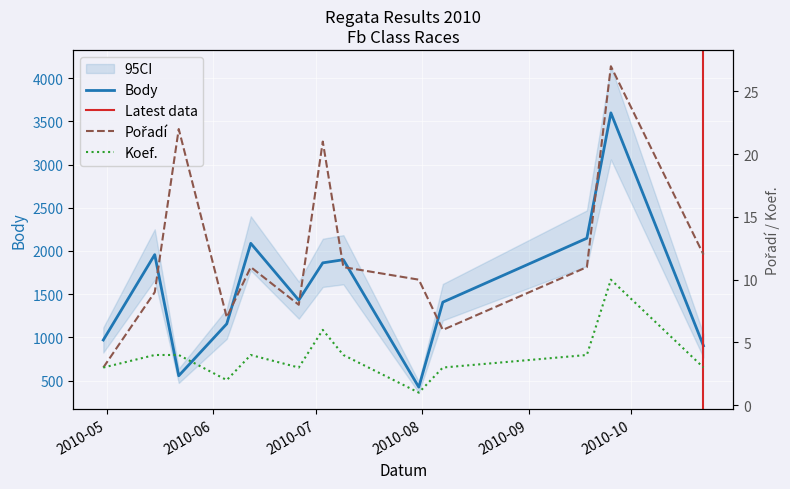

Reading left to right, extract all data points from this chart.

Body: 969	1957	555	1156	2088	1430	1862	1898	423	1407	2147	3598	902
Pořadí: 3	9	22	7	11	8	21	11	10	6	11	27	12
Koef.: 3	4	4	2	4	3	6	4	1	3	4	10	3